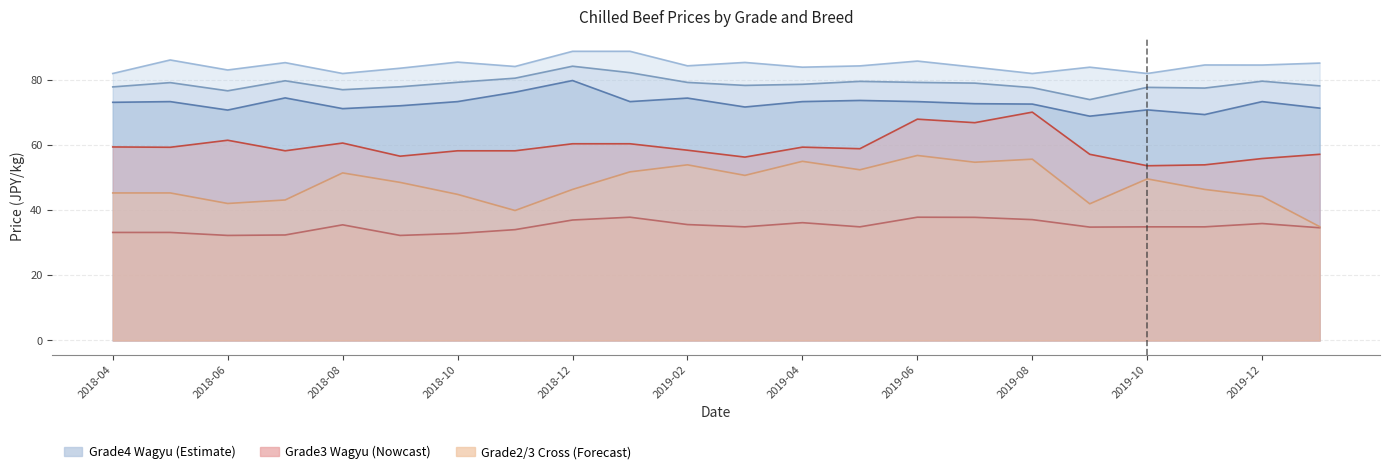

True or false: Grade2 Dairy Q1 (col_18) and Grade3 Wagyu Q1 (col_13) intersect in this chart.

False